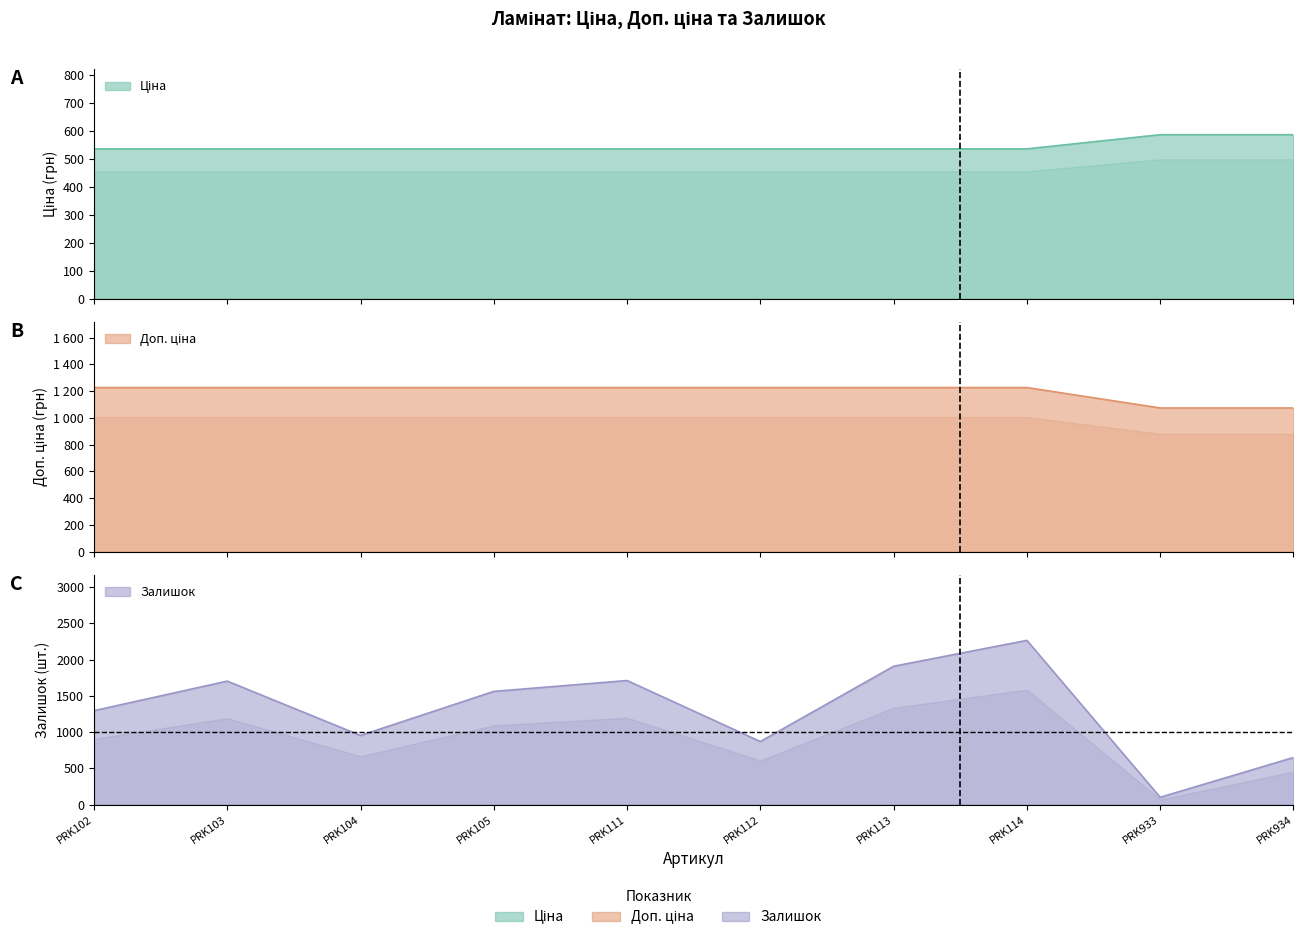

Which series has the largest range (max minus min)?

Залишок